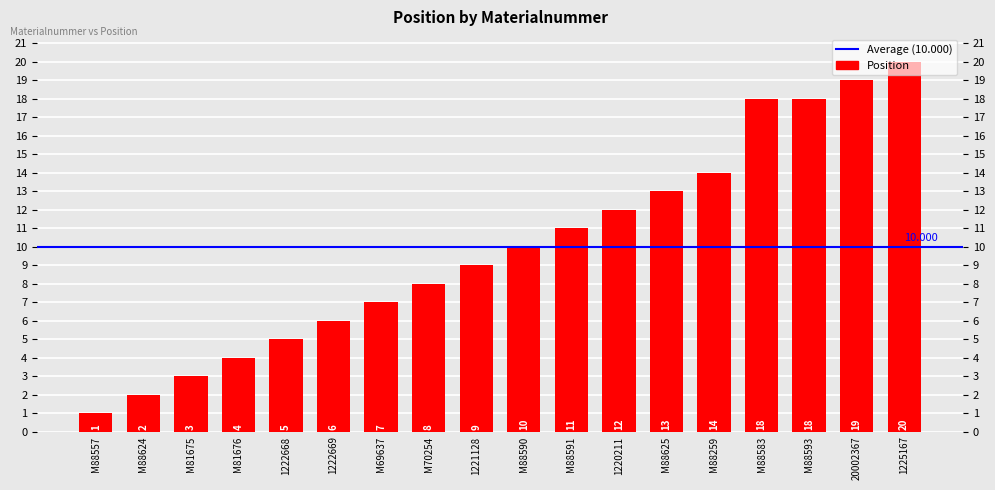

Which category has the lowest value across all series?

M88557